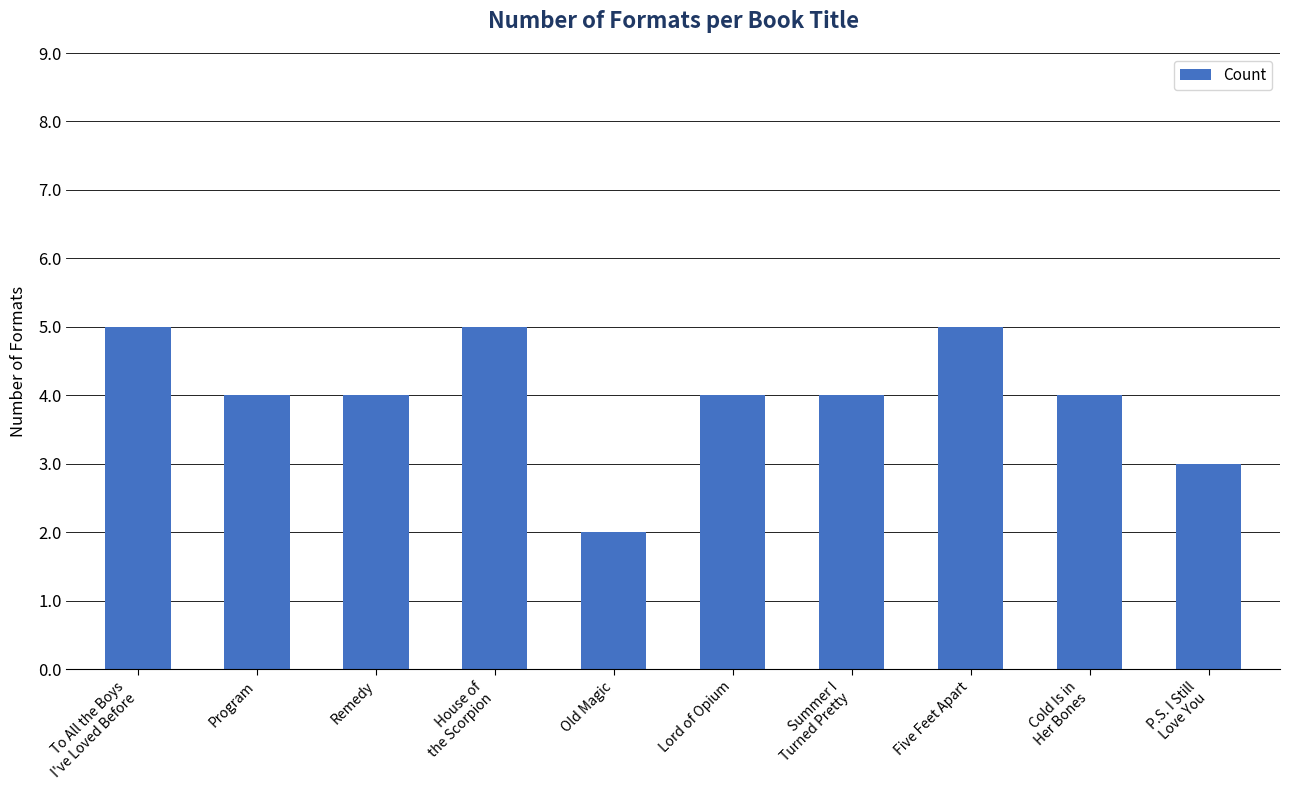

What is the difference between the maximum and minimum values?

3